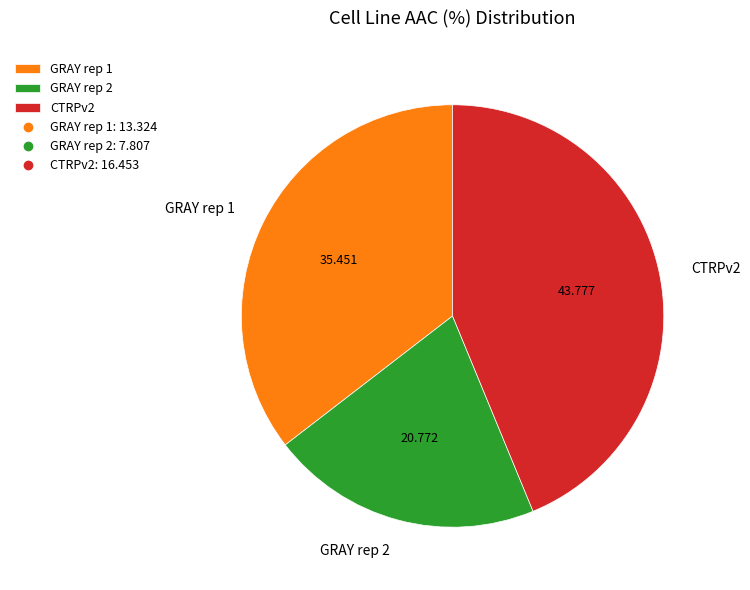

Rank the categories by value from highest to lowest.

CTRPv2, GRAY rep 1, GRAY rep 2